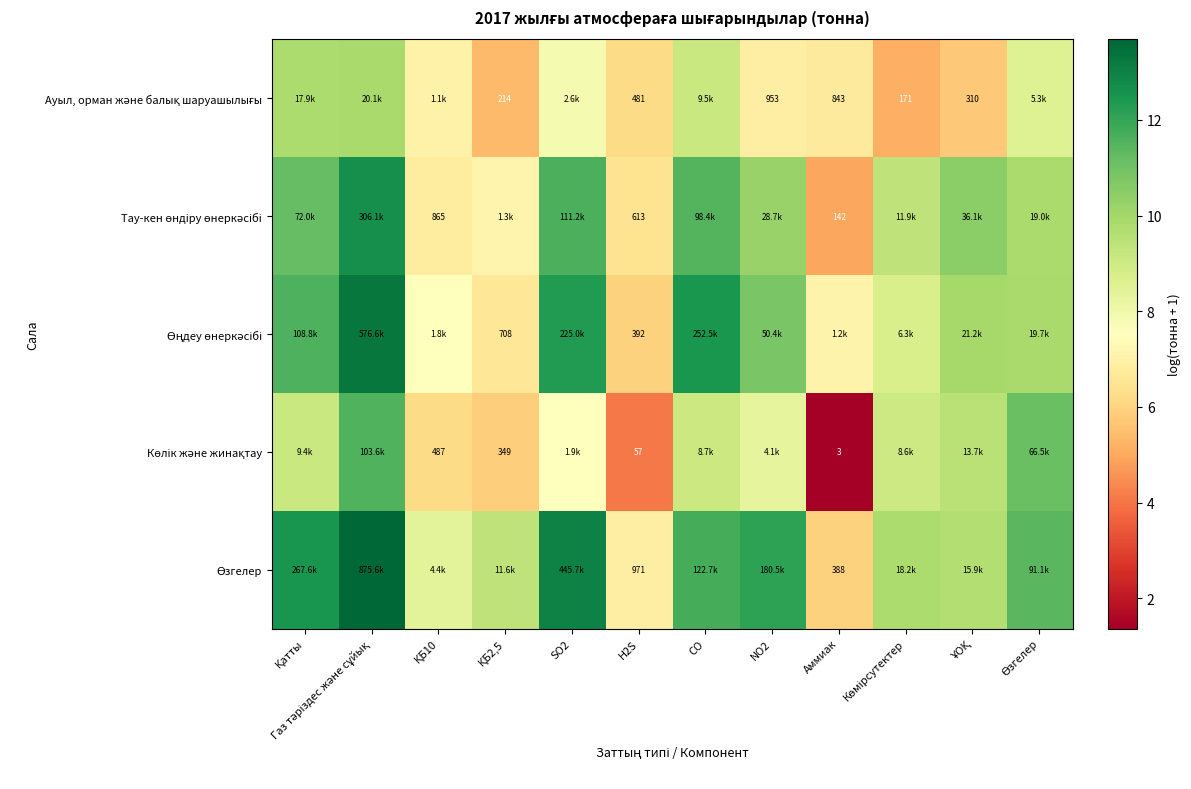

The value of Ауыл, орман және балық шаруашылығы at ҰОҚ is 5.7. True or false?

True